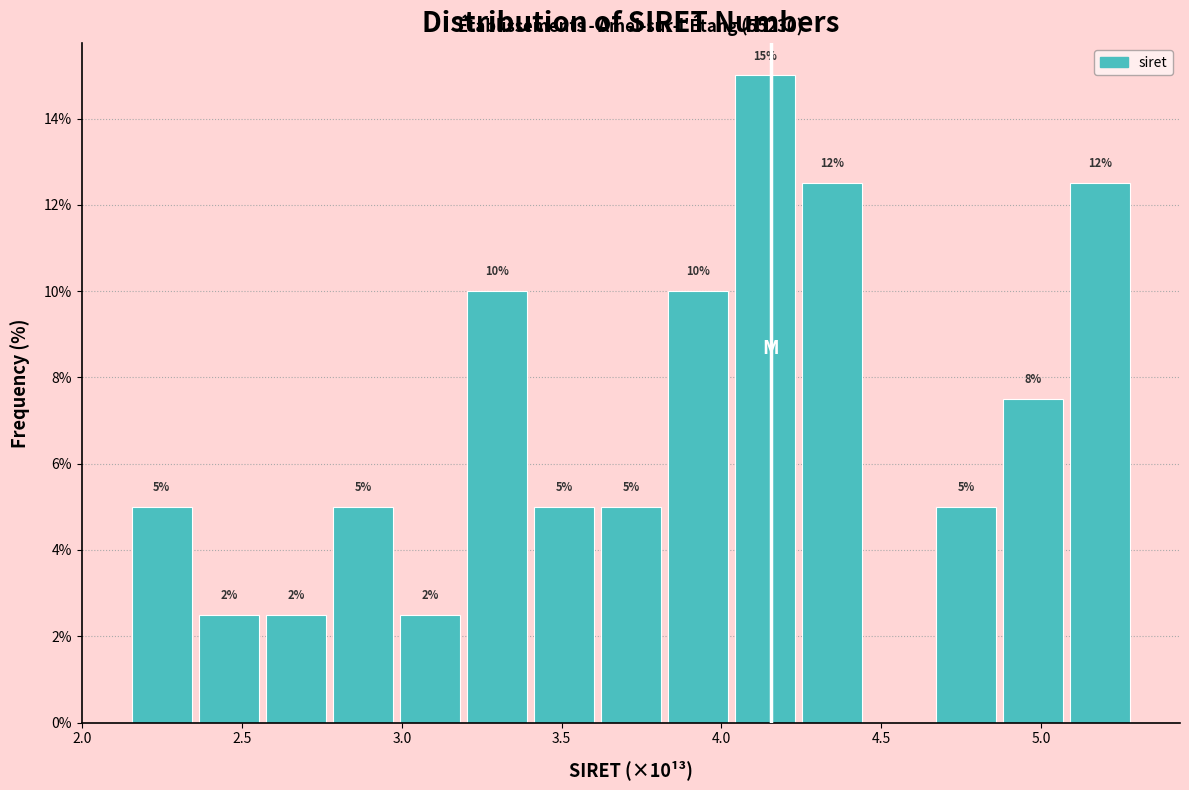

Over which range of the x-axis is the bar tallest?

4.05 to 4.25